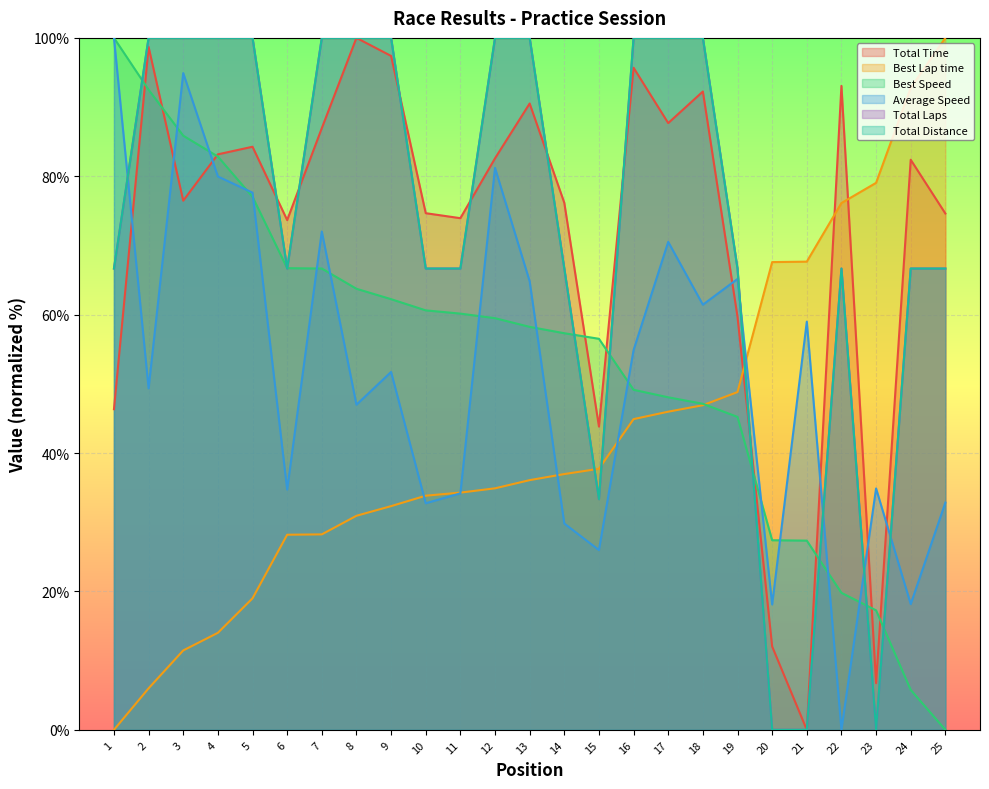

True or false: Total Distance has a value of 154.5 at 4.

False